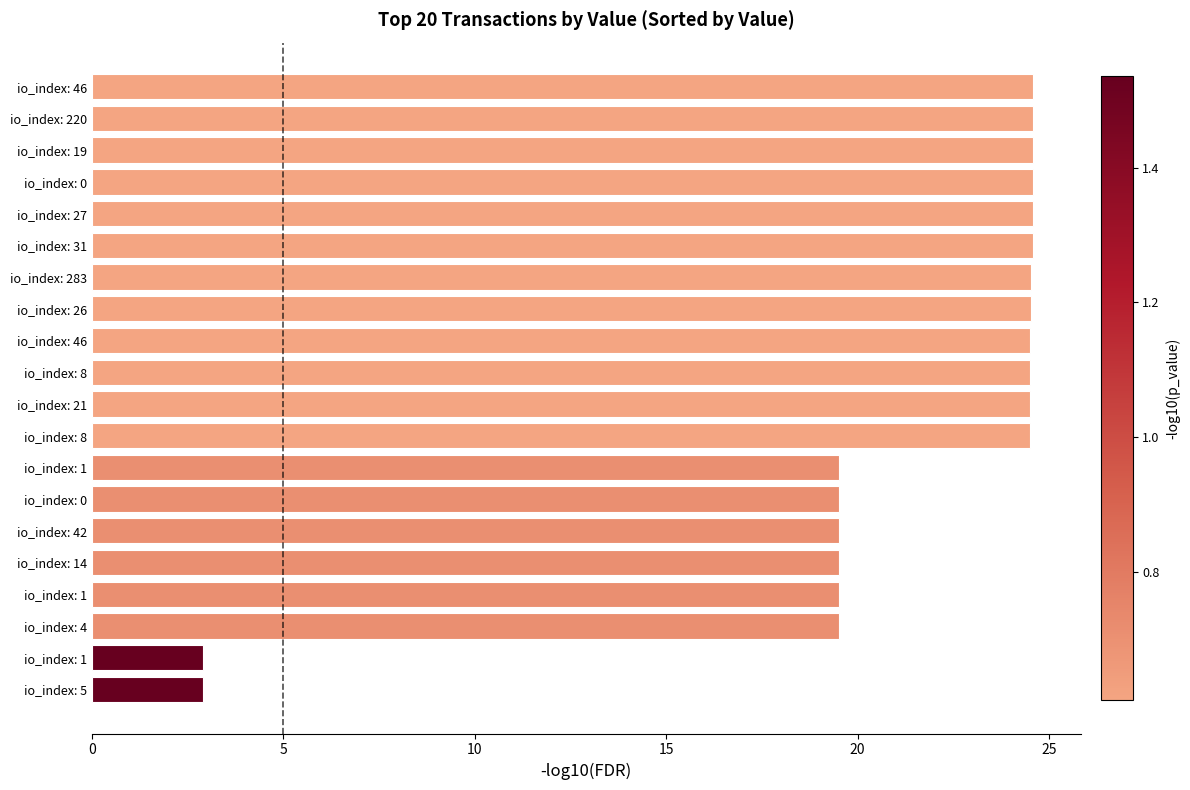

How many values are below 24?

8